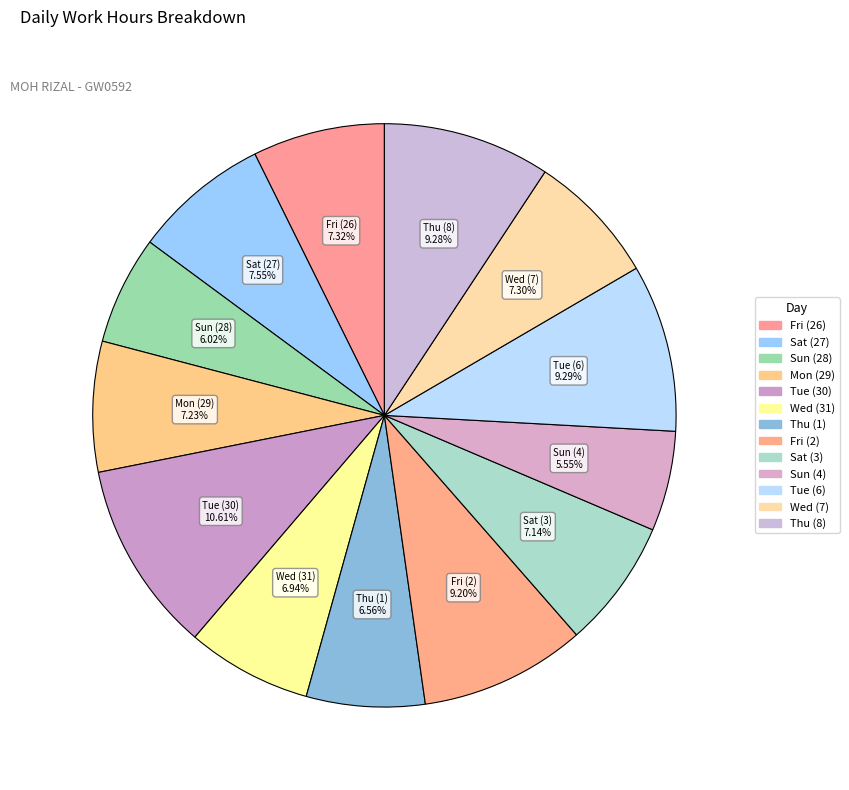

Approximately how many times larger is the value at Wed (7) compared to Sun (28)?

1.2